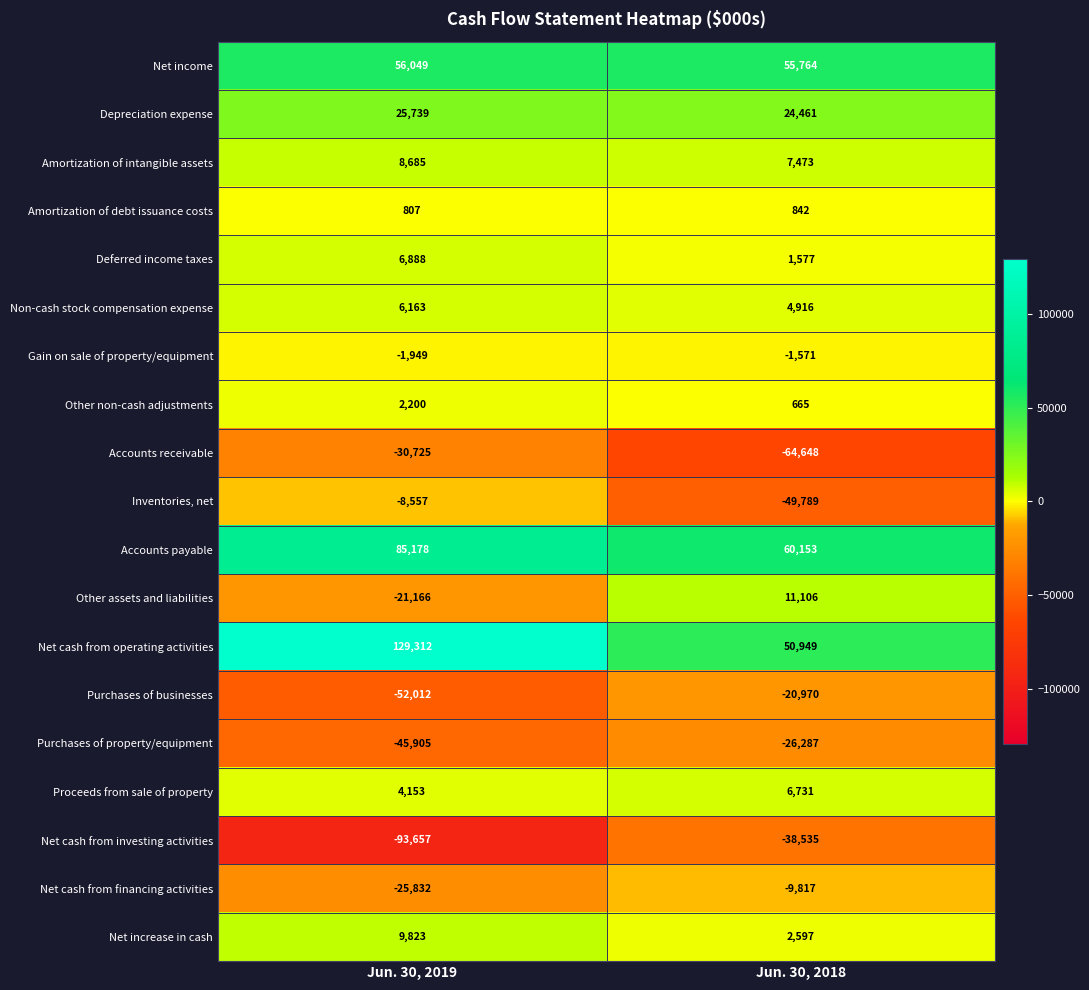

Count the number of data series in this chart.

19